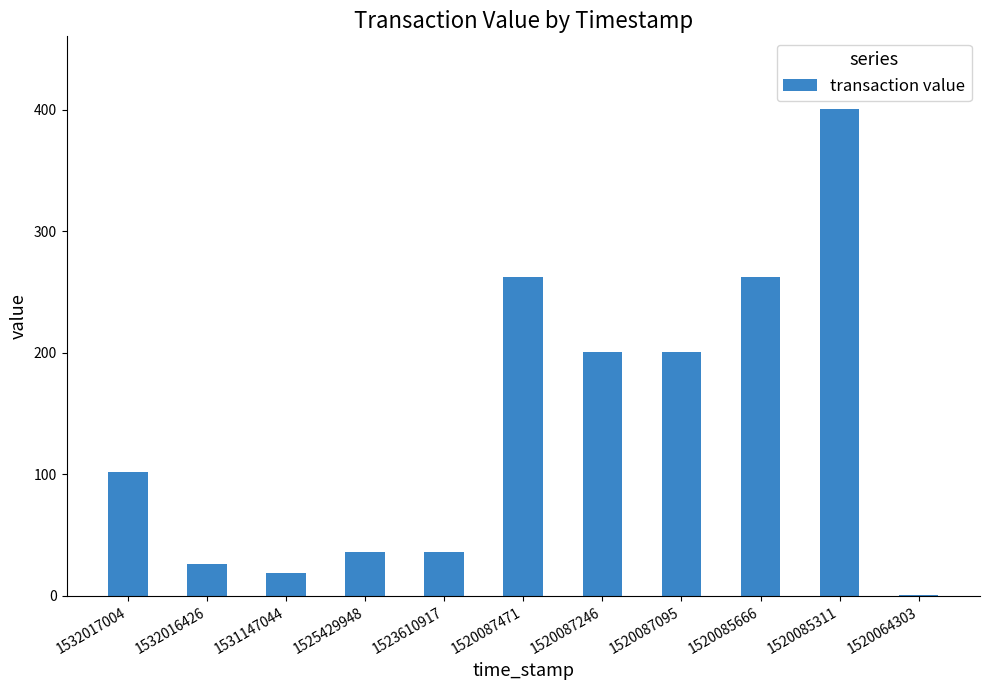

At which category does the chart reach its peak across all series?

1520085311